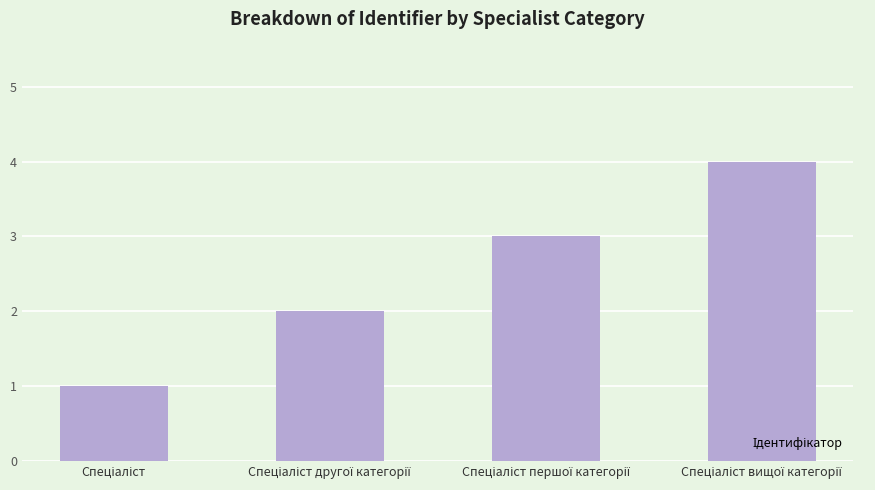

What is the difference between the maximum and minimum values?

3